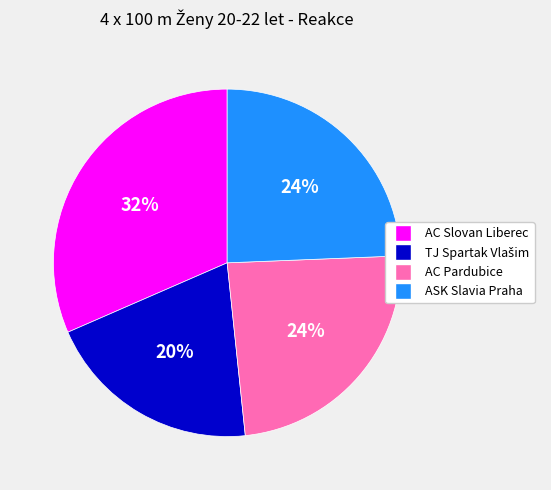

Is AC Pardubice the majority of the pie?

No